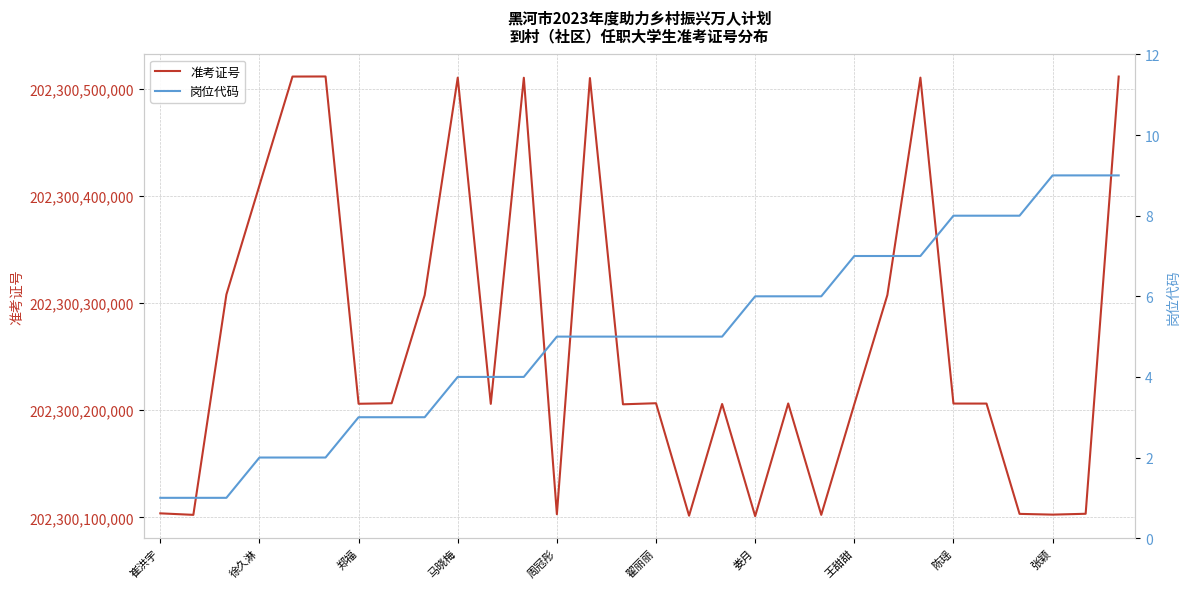

What is the lowest value of the 准考证号 series?

202300101106